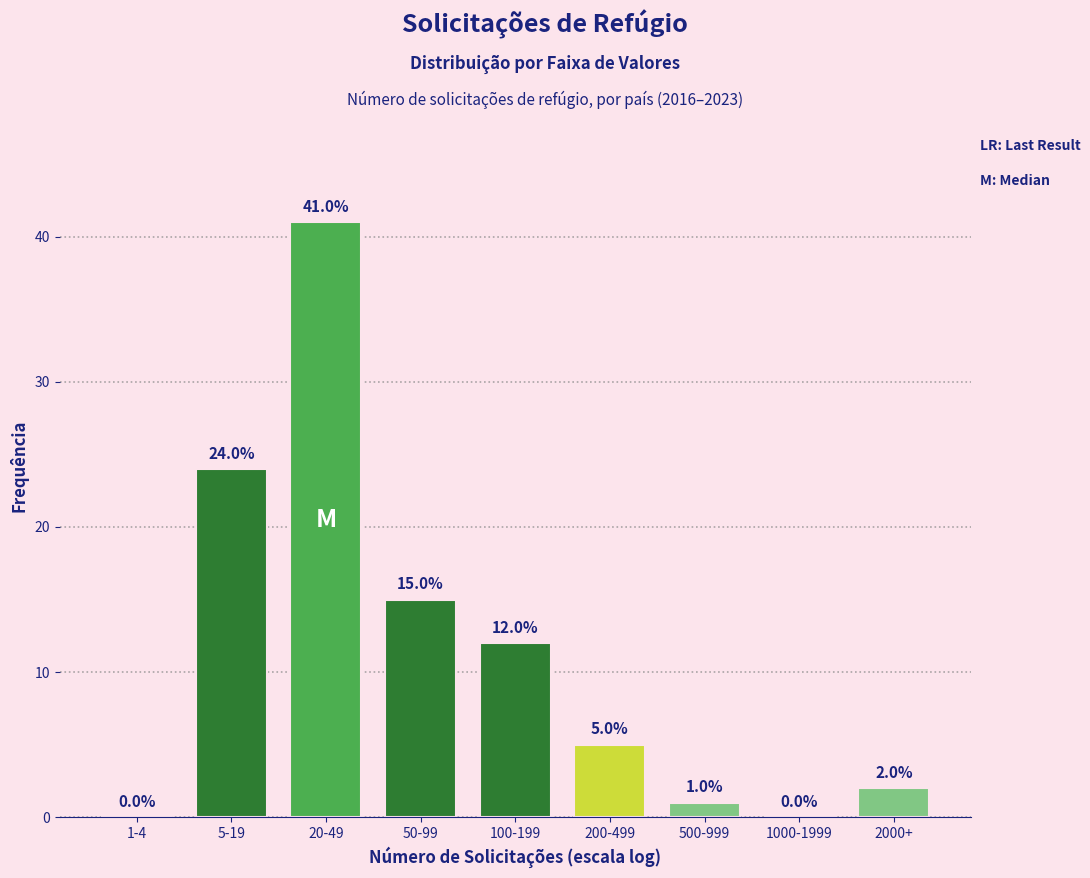

Reading left to right, list all the values displayed in this chart.

1-4=0	5-19=24	20-49=41	50-99=15	100-199=12	200-499=5	500-999=1	1000-1999=0	2000+=2